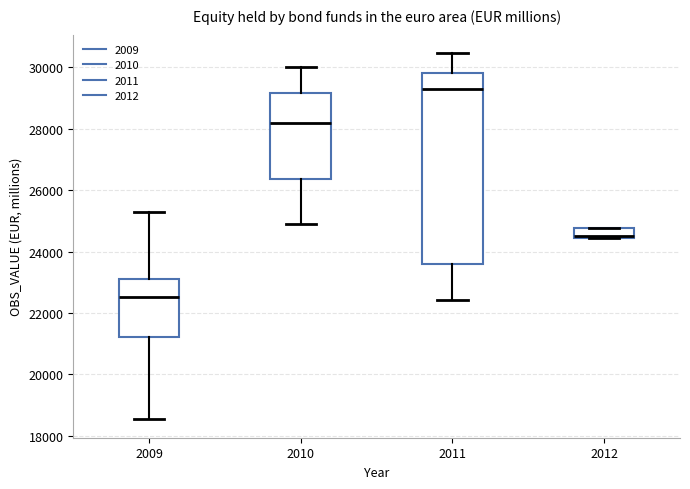

Reading left to right, read every box against the y-axis: the position of its median line, the range the box covers, and the ends of its whiskers. The values are not printed on the chart, so give them approximately, as read against the axis.

2009: median 22600, box 21200 to 23200, whiskers 18600 to 25200
2010: median 28200, box 26400 to 29200, whiskers 24800 to 30000
2011: median 29400, box 23600 to 29800, whiskers 22400 to 30400
2012: median 24600, box 24400 to 24800, whiskers 24400 to 24800